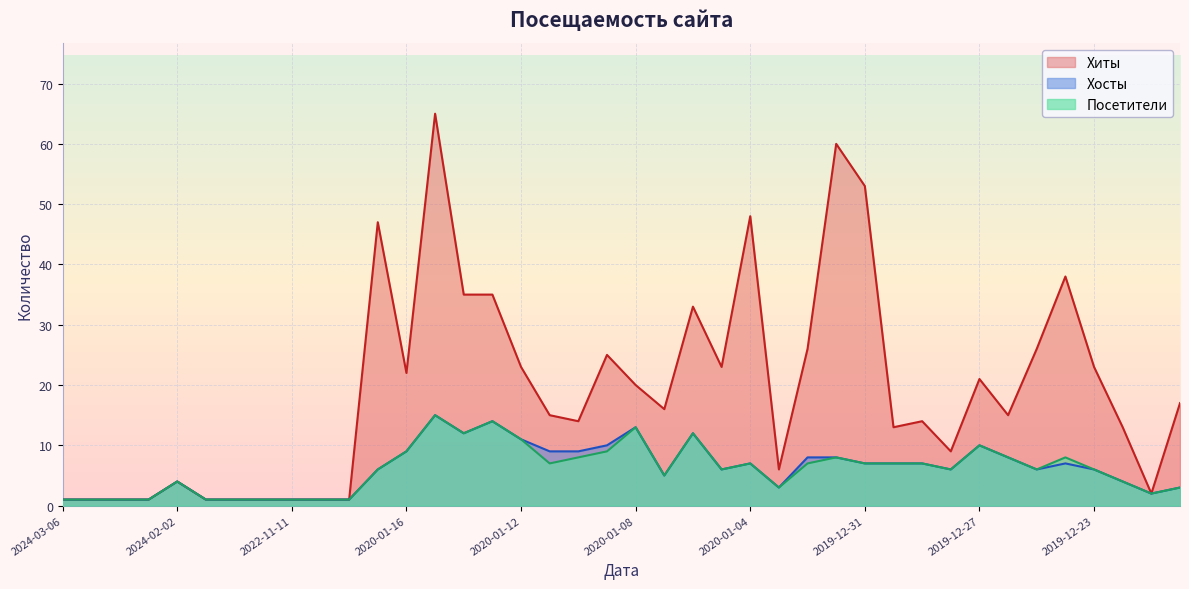

Rank the series at 2020-01-13 from lowest to highest value.

Хосты, Посетители, Хиты